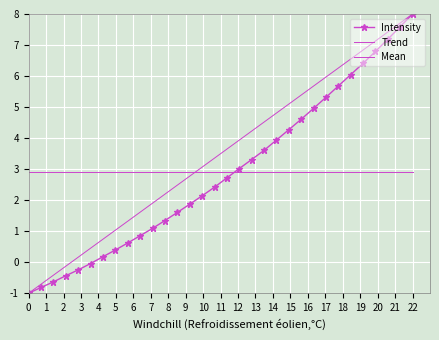

What is the minimum value shown in the chart?

-1.0